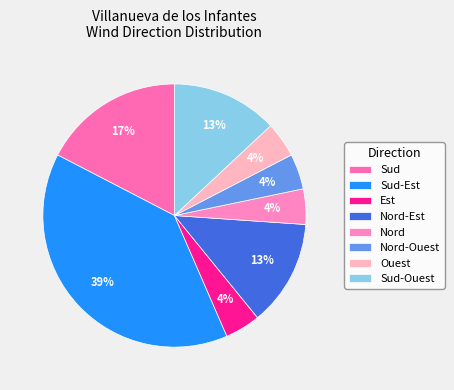

Which category has the biggest portion of the pie?

Sud-Est